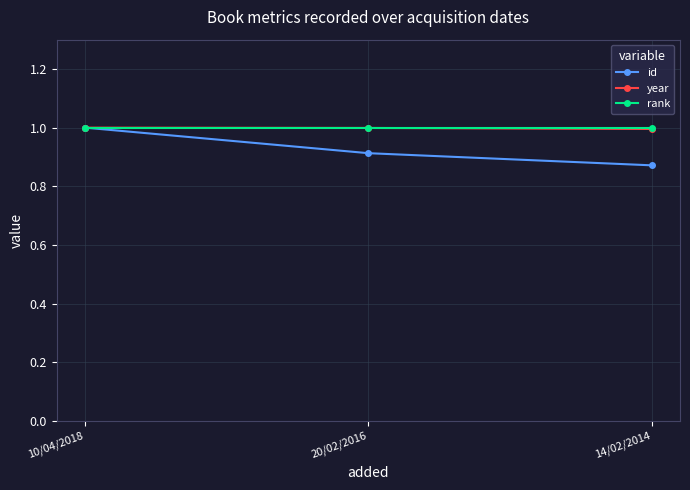

How many lines are shown in the chart?

3